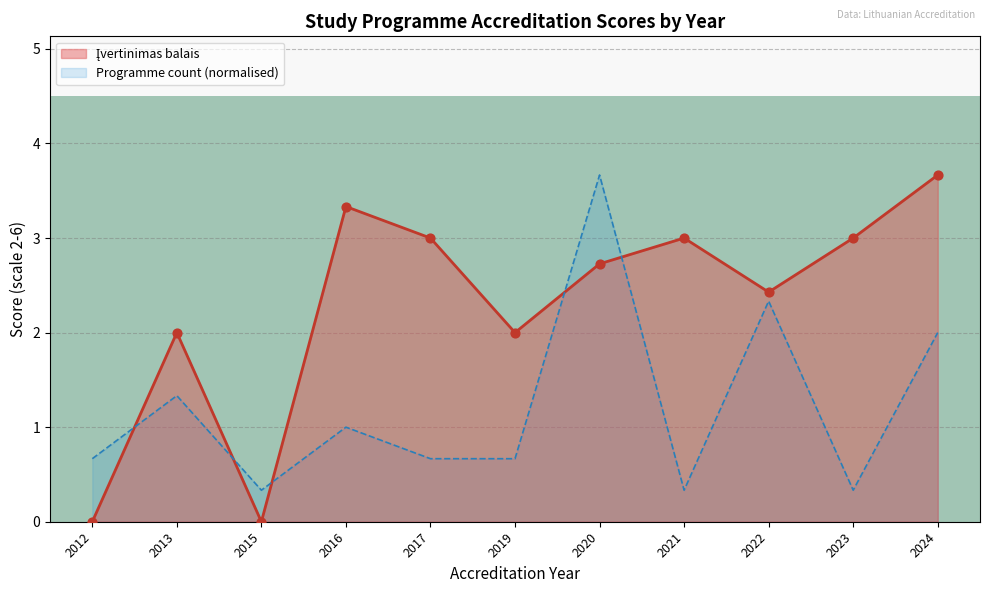

What is the spread (max minus min) of values at 2016?

2.3